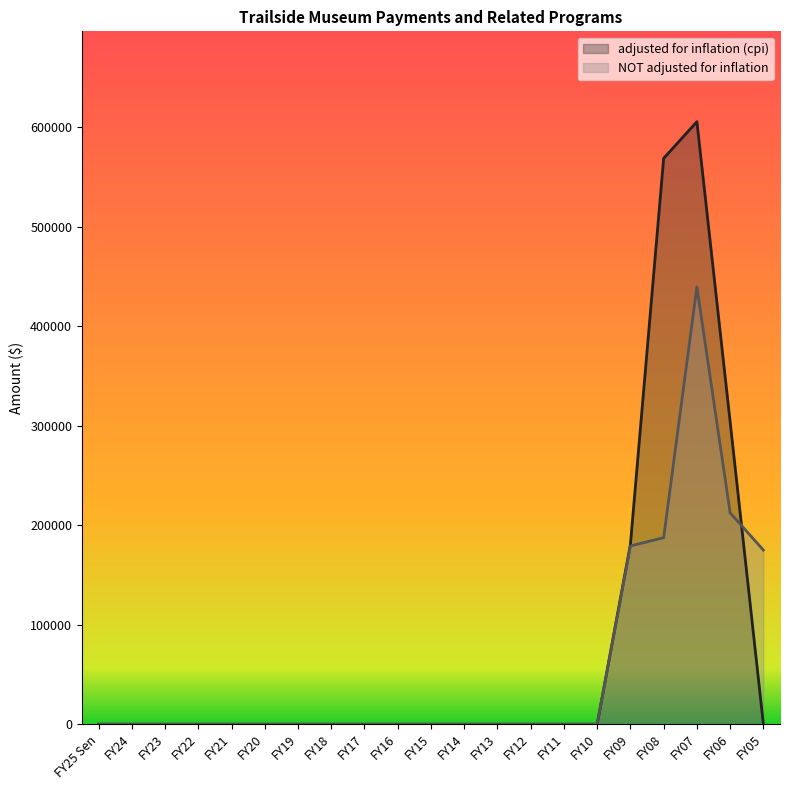

What position from the left is FY22?

4